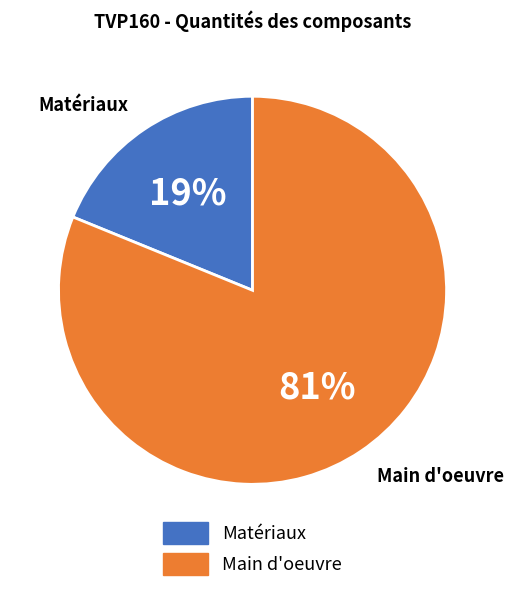

Is there any slice that represents more than half of the pie?

Yes